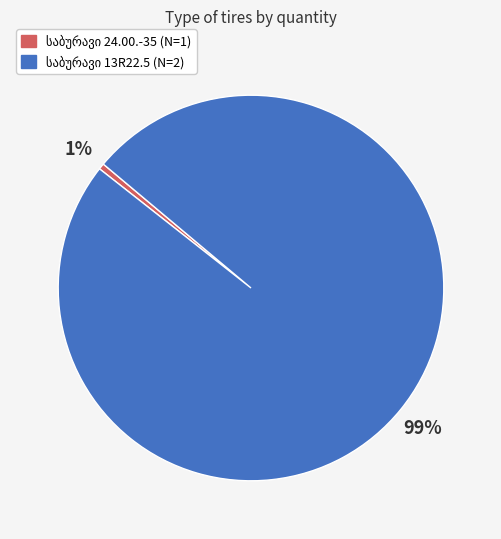

To the nearest percent, what is the average slice percentage?

50%